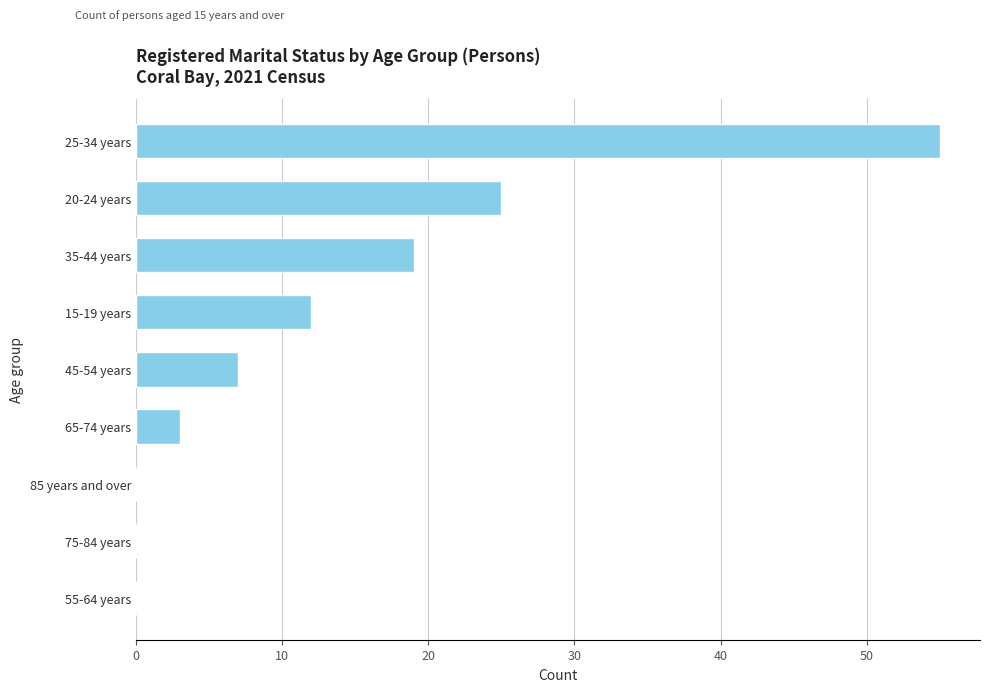

Are the bars grouped side by side (vs. stacked)?

No